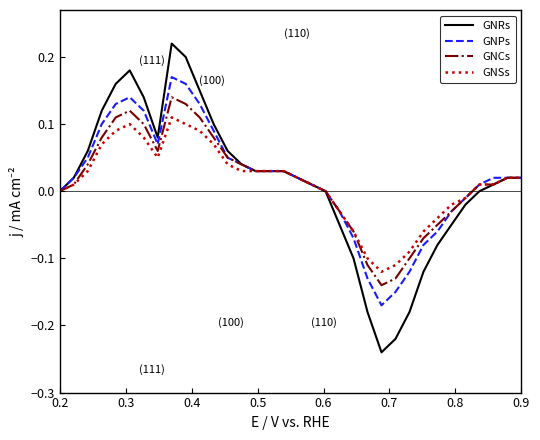

Which series has the largest range (max minus min)?

GNRs